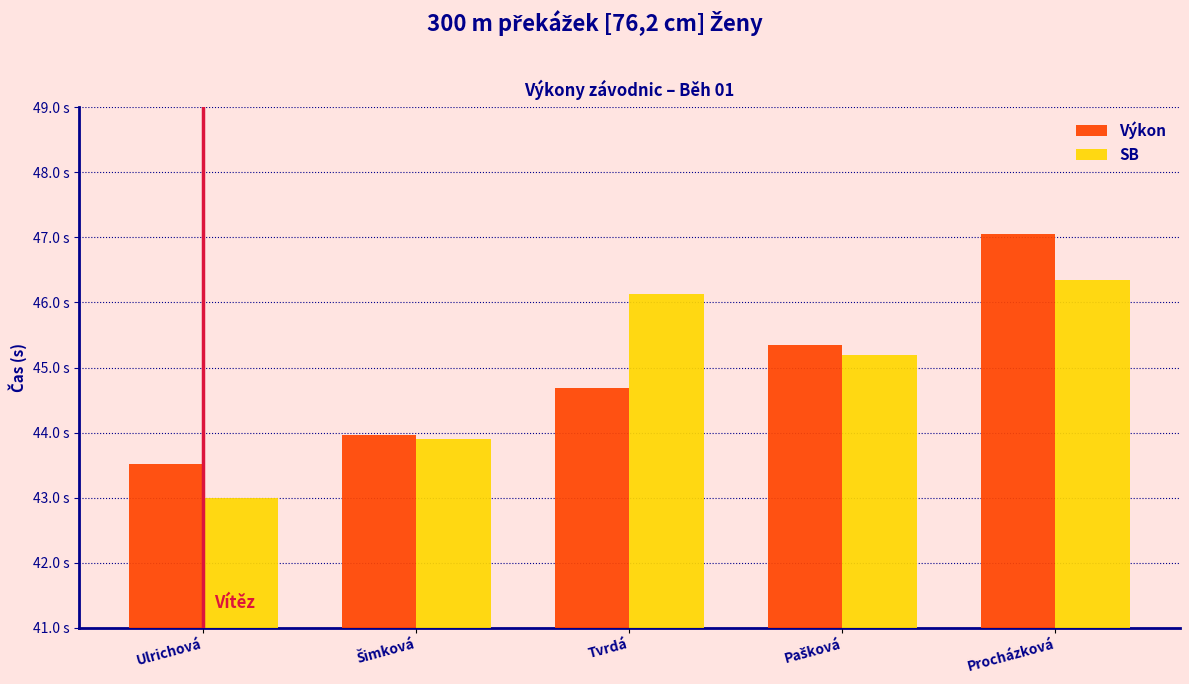

What is the value of the Výkon bar at the 2nd from the left?

44.0